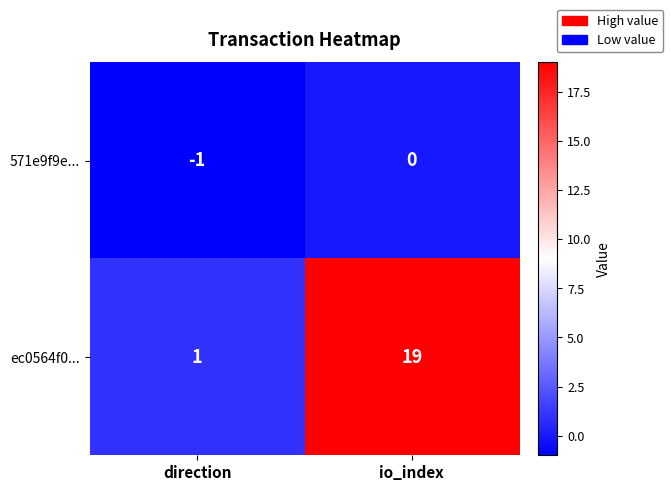

Reading left to right, transcribe all the data shown in this chart.

571e9f9e...: -1	0
ec0564f0...: 1	19